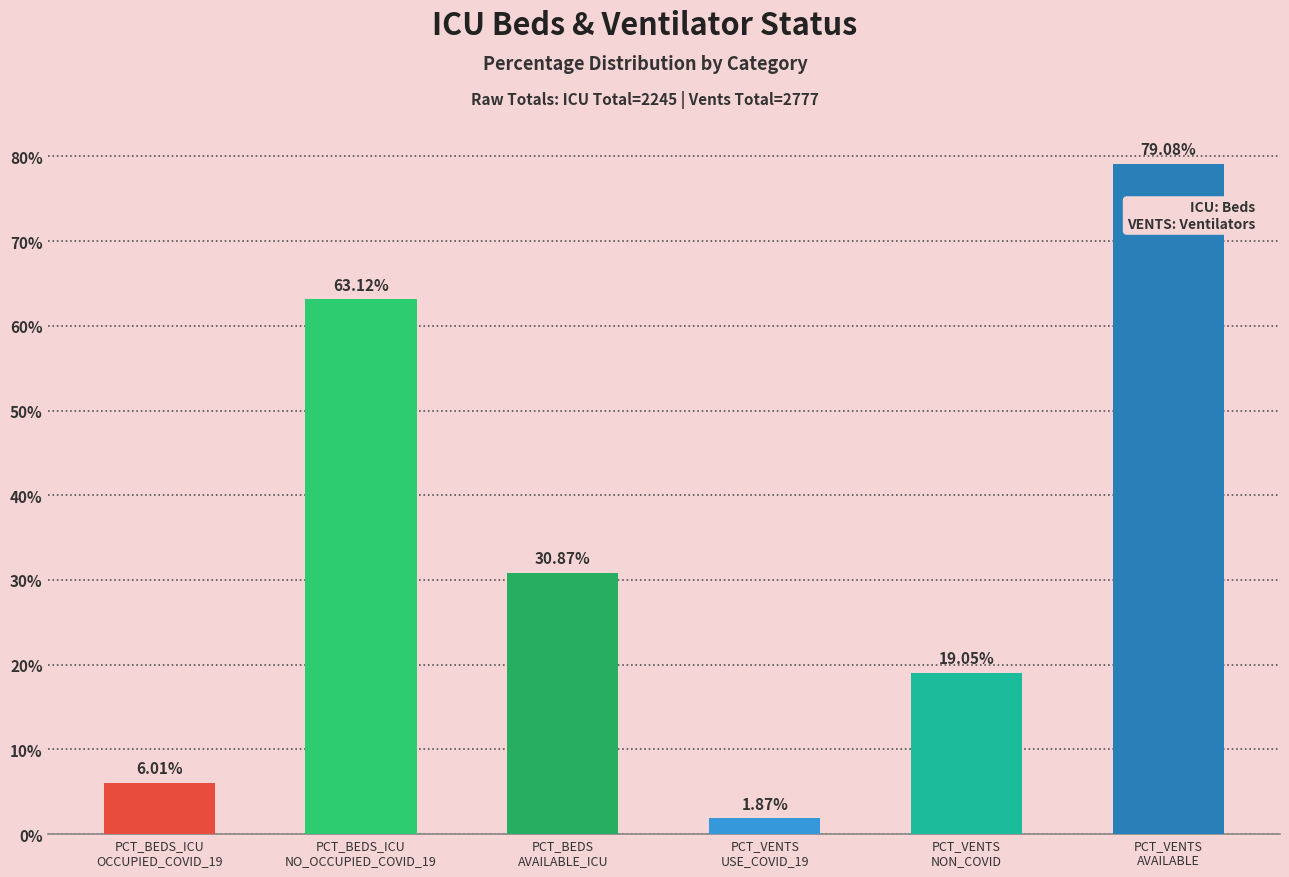

What is the label of the 2nd bar from the left?

PCT_BEDS_ICU
NO_OCCUPIED_COVID_19